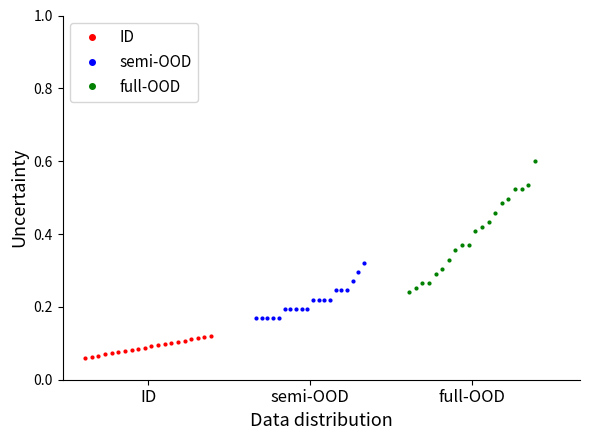

Which series has the widest spread of values?

full-OOD